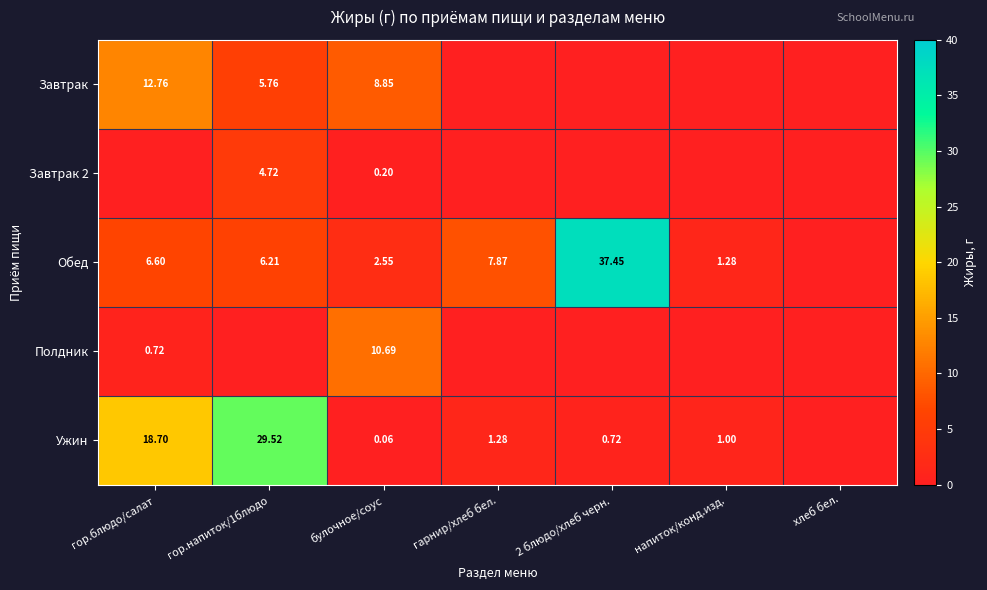

Which series has the largest range (max minus min)?

Обед